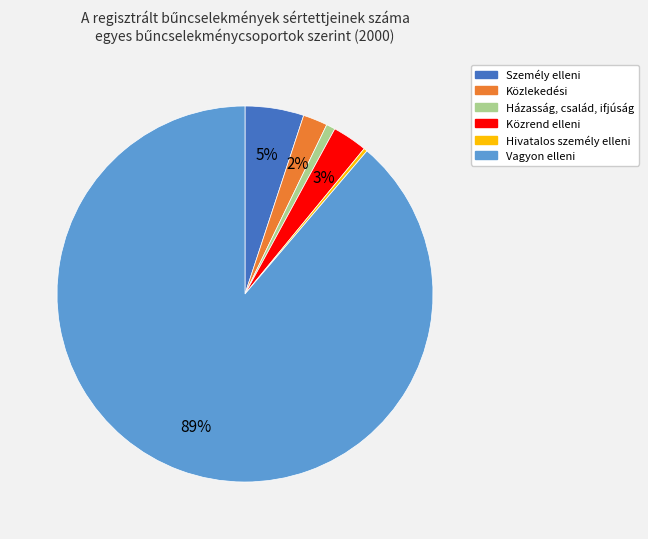

What is the largest slice in the pie chart?

Vagyon elleni